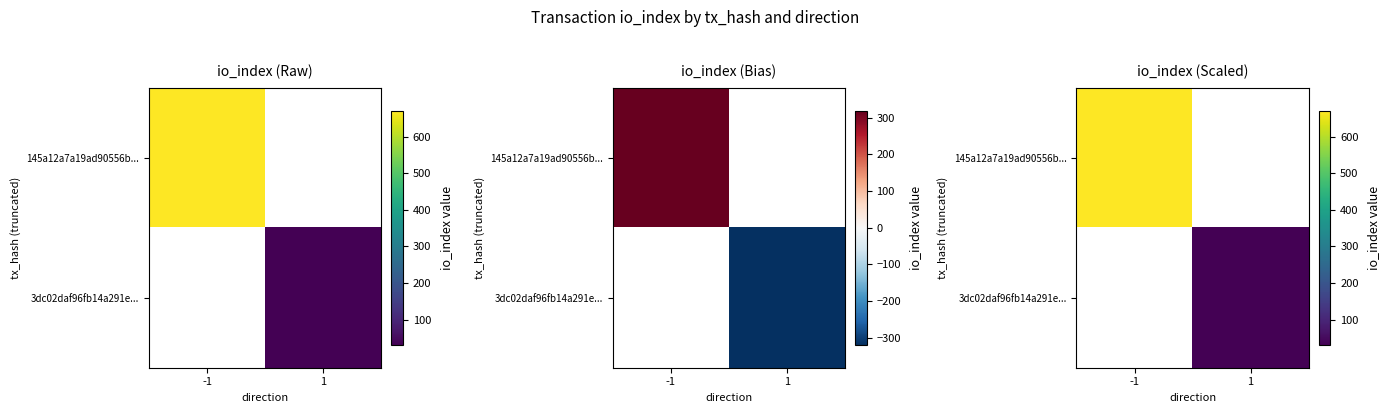

Which series has the largest total across all categories?

145a12a7a19ad90556b...